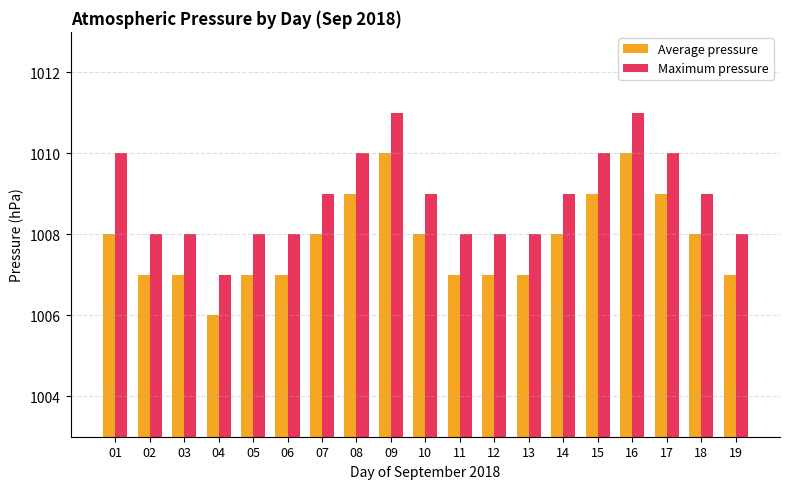

Reading left to right, extract all data points from this chart.

Average pressure: 1008	1007	1007	1006	1007	1007	1008	1009	1010	1008	1007	1007	1007	1008	1009	1010	1009	1008	1007
Maximum pressure: 1010	1008	1008	1007	1008	1008	1009	1010	1011	1009	1008	1008	1008	1009	1010	1011	1010	1009	1008